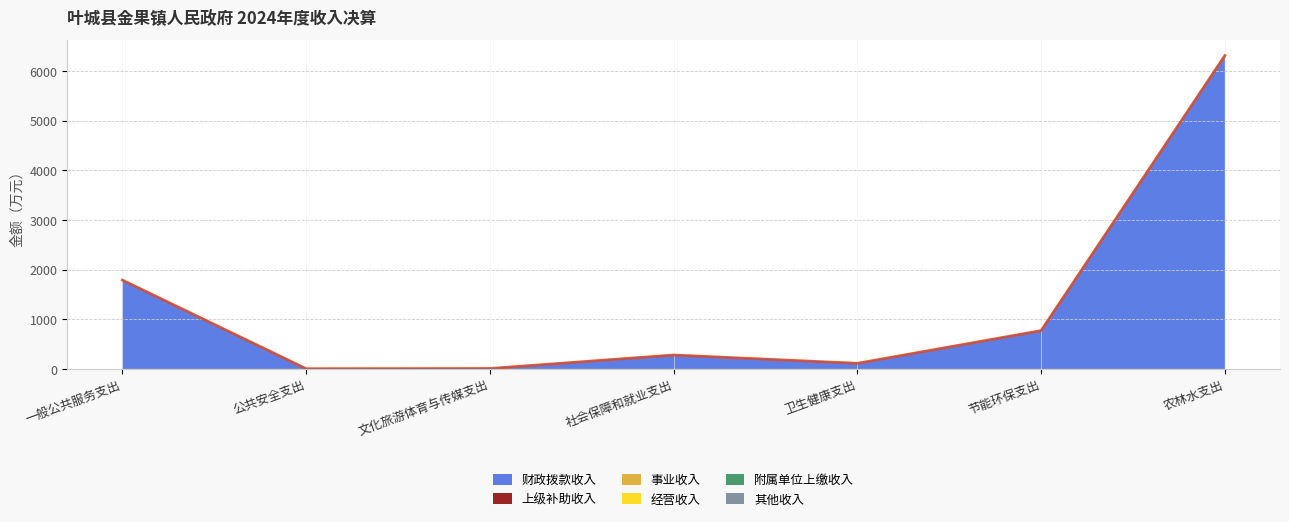

Reading left to right, what are all the values shown in this chart?

财政拨款收入: 1788.2	3.6	7.8	279.5	112.0	771.1	6311.1
上级补助收入: 0.0	0.0	0.0	0.0	0.0	0.0	0.0
事业收入: 0.0	0.0	0.0	0.0	0.0	0.0	0.0
经营收入: 0.0	0.0	0.0	0.0	0.0	0.0	0.0
附属单位上缴收入: 0.0	0.0	0.0	0.0	0.0	0.0	0.0
其他收入: 0.0	0.0	0.0	0.0	0.0	0.0	0.0